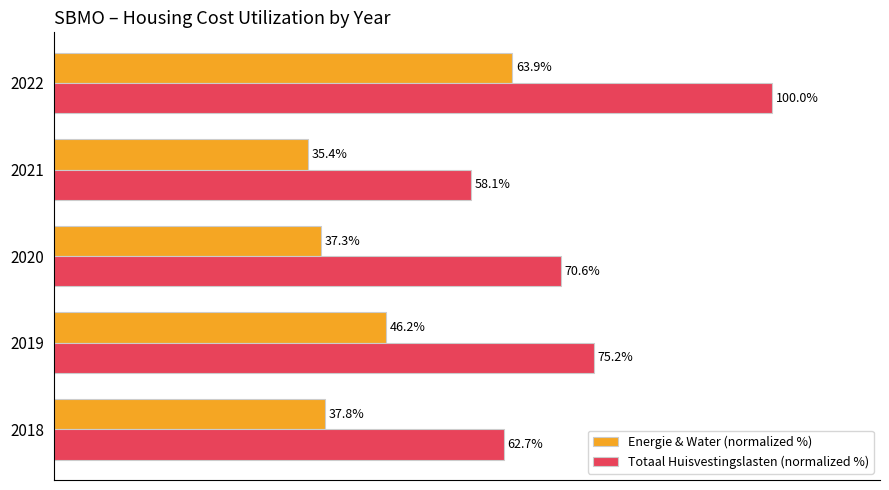

Between 2021 and 2022, which series saw the biggest shift?

Totaal Huisvestingslasten (normalized %)